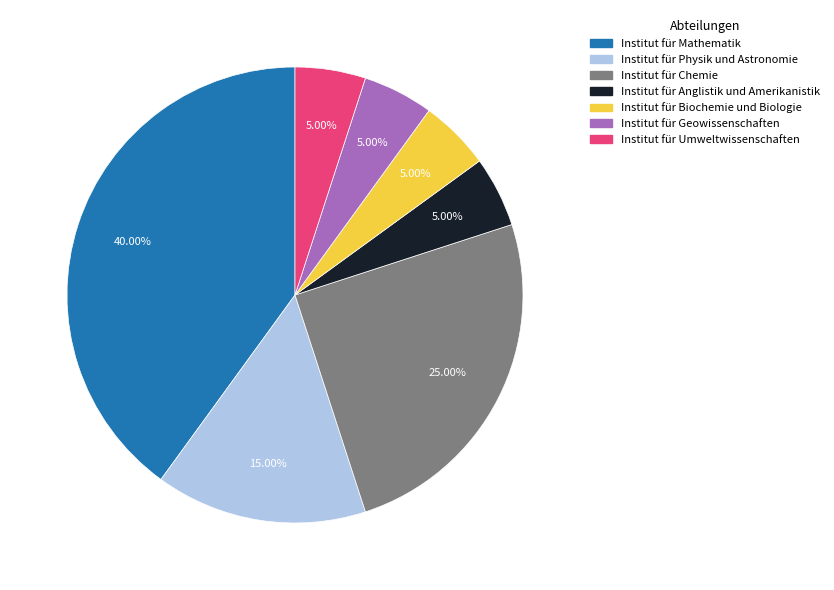

How many slices are in this pie chart?

7